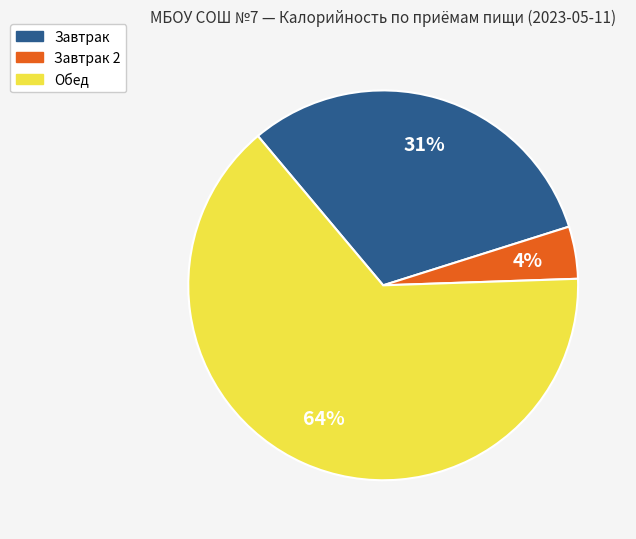

Count the number of slices in the pie.

3